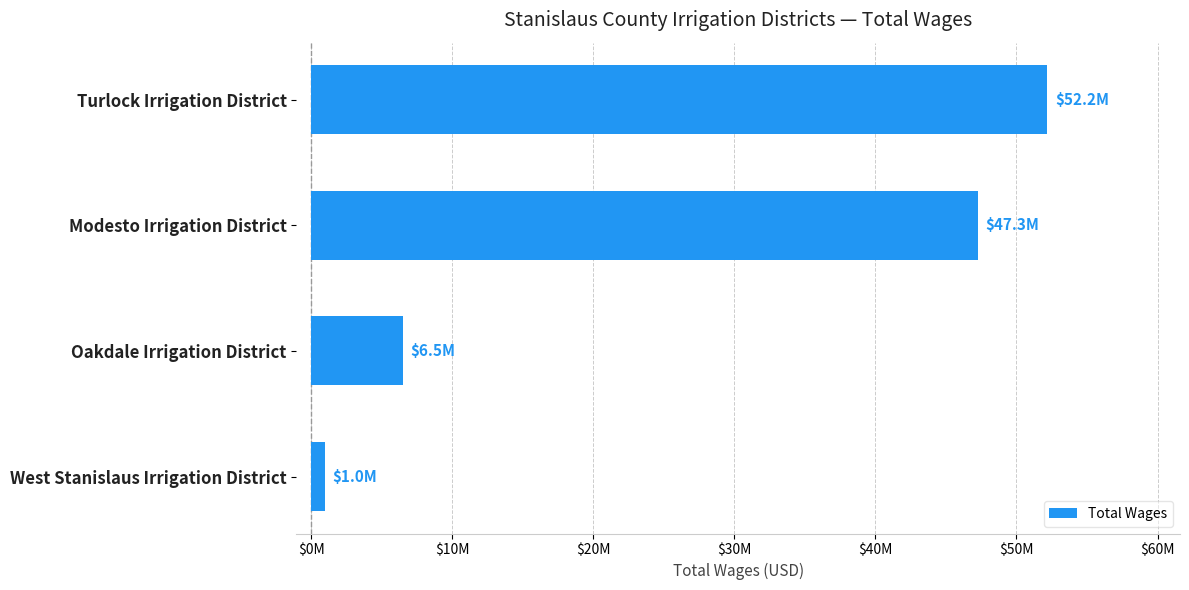

Which category has the lowest value across all series?

West Stanislaus Irrigation District